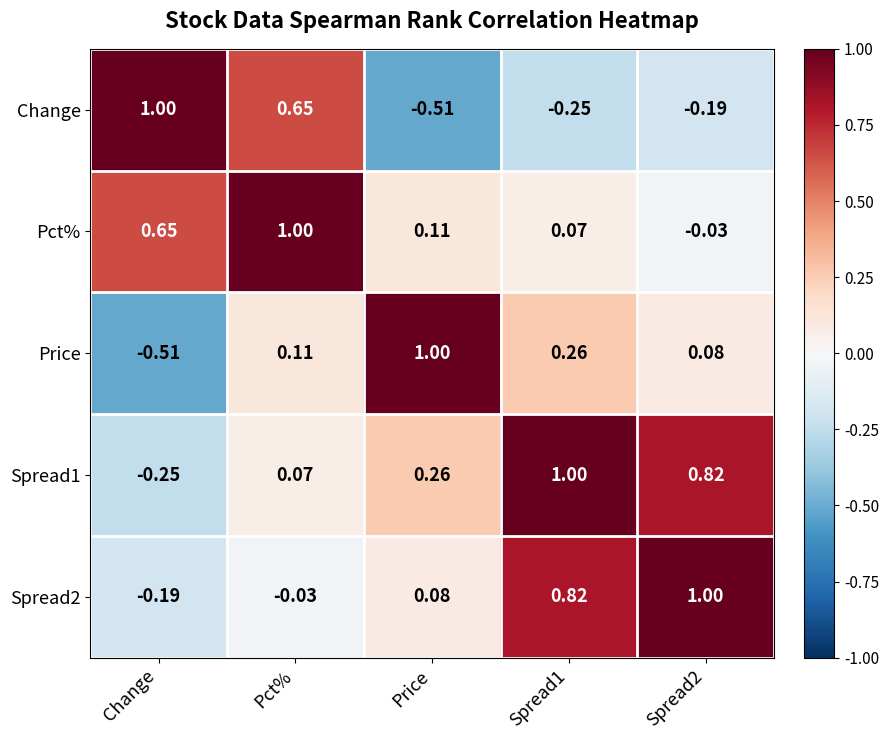

What is the maximum value shown in the chart?

1.0